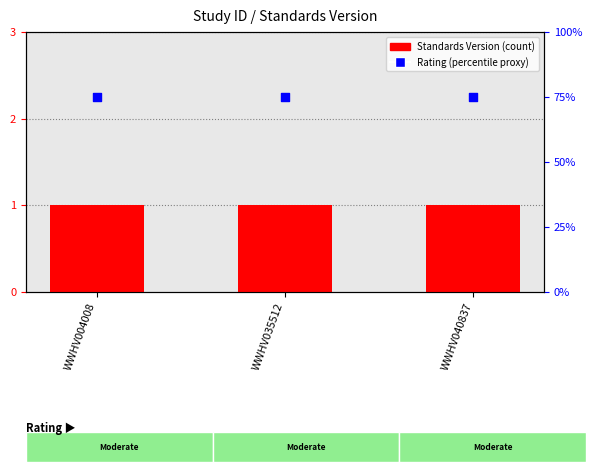

Which series has the widest spread of Y values?

Standards Version